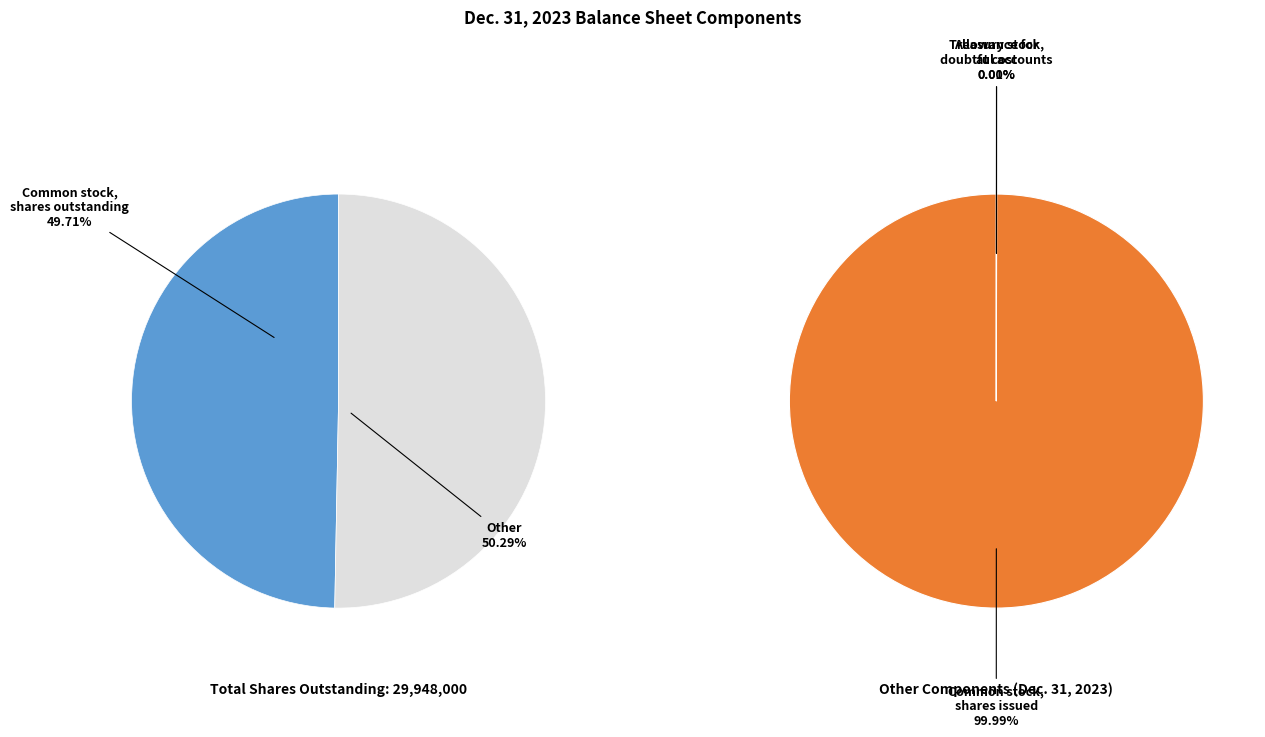

What is the largest slice in the pie chart?

Common stock, shares issued (in shares)